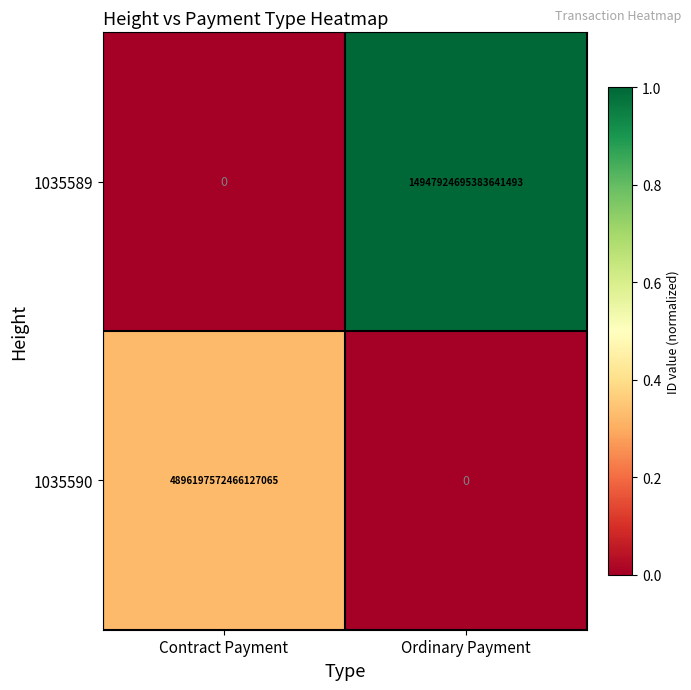

Which category has the lowest value in the 1035590 series?

Ordinary Payment